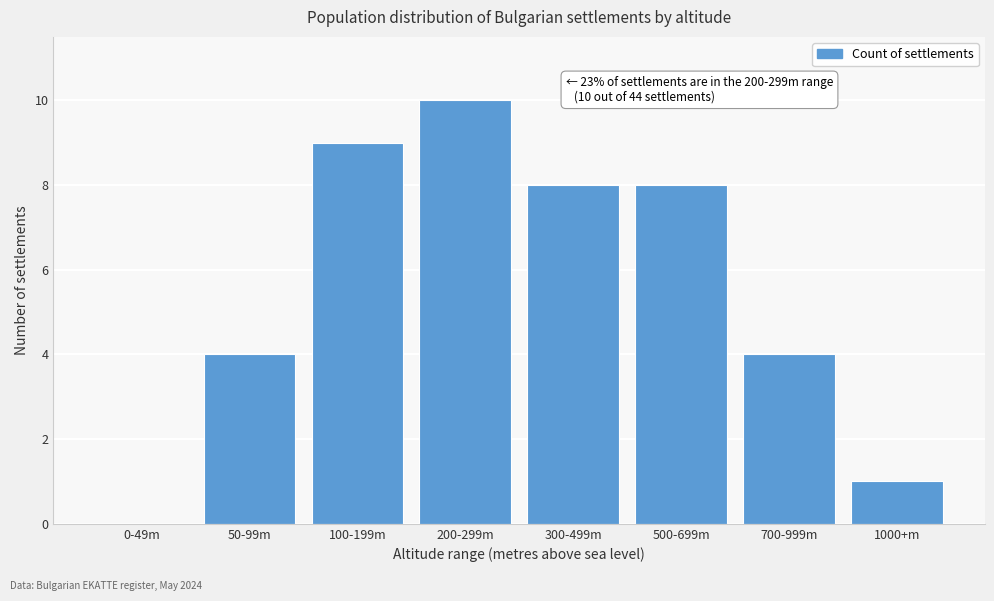

Reading left to right, extract all data points from this chart.

0-49m=0	50-99m=4	100-199m=9	200-299m=10	300-499m=8	500-699m=8	700-999m=4	1000+m=1